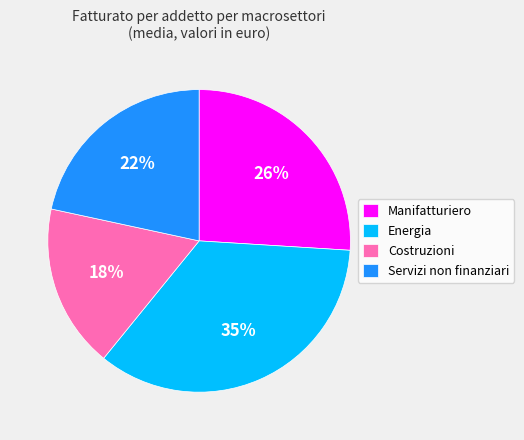

Which category has the biggest portion of the pie?

Energia